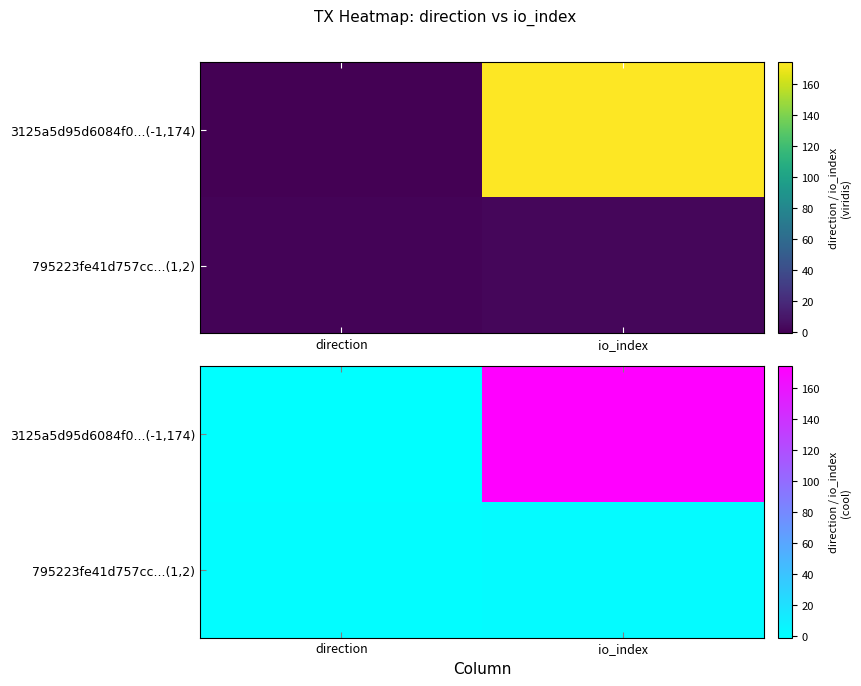

How many series are shown in this chart?

2